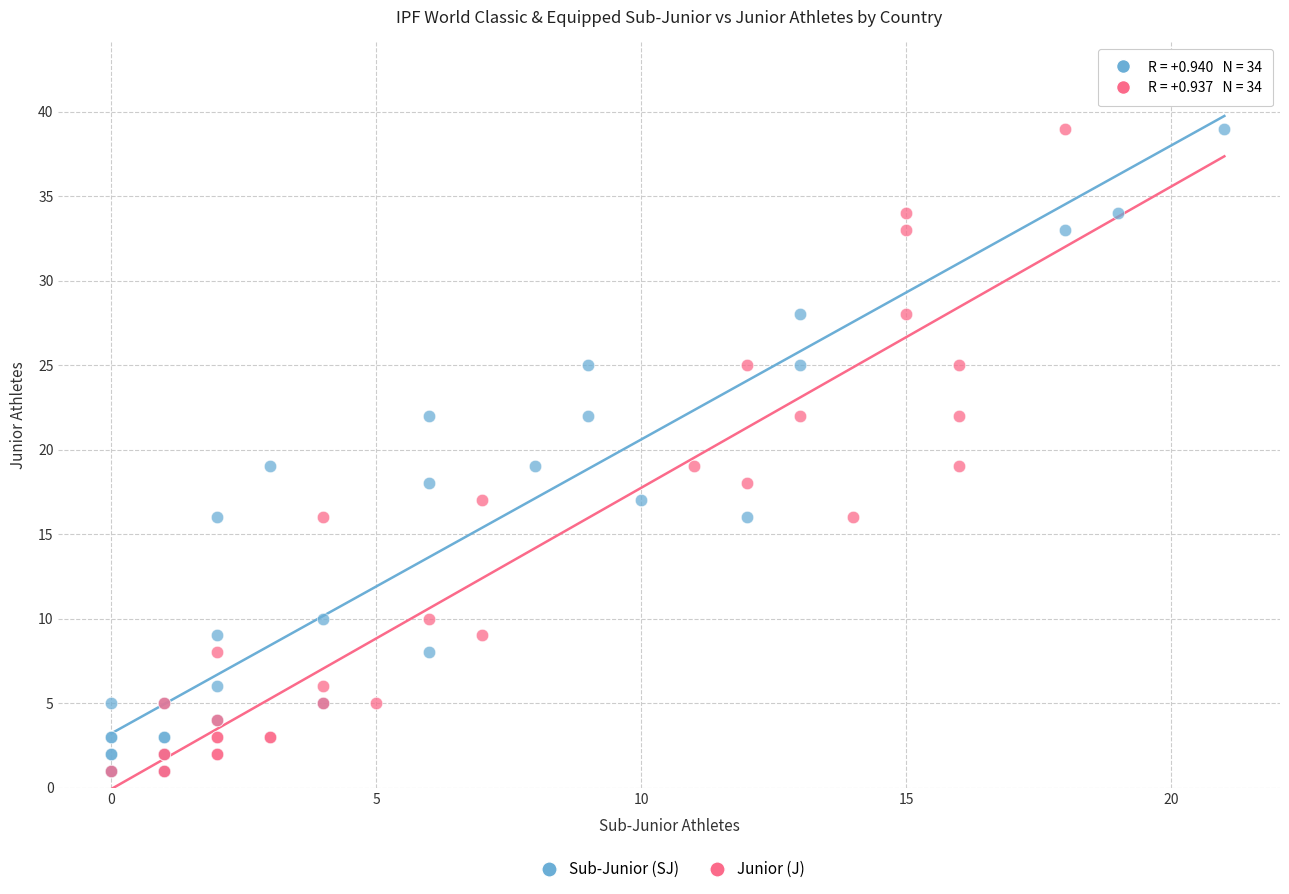

What are all the series names shown in the legend?

Sub-Junior (SJ), Junior (J)